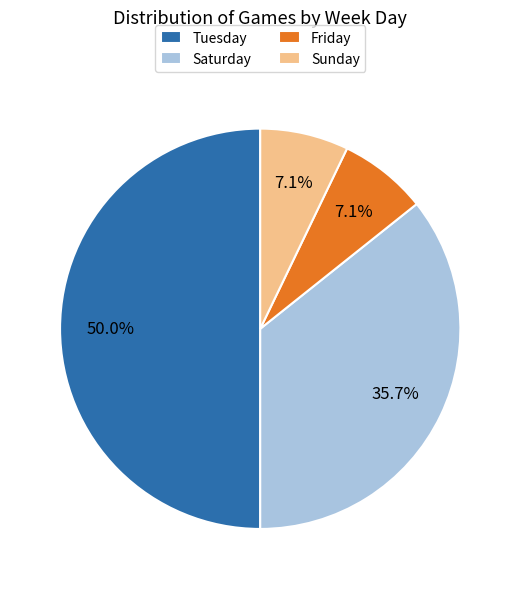

Between Sunday and Tuesday, which is larger?

Tuesday